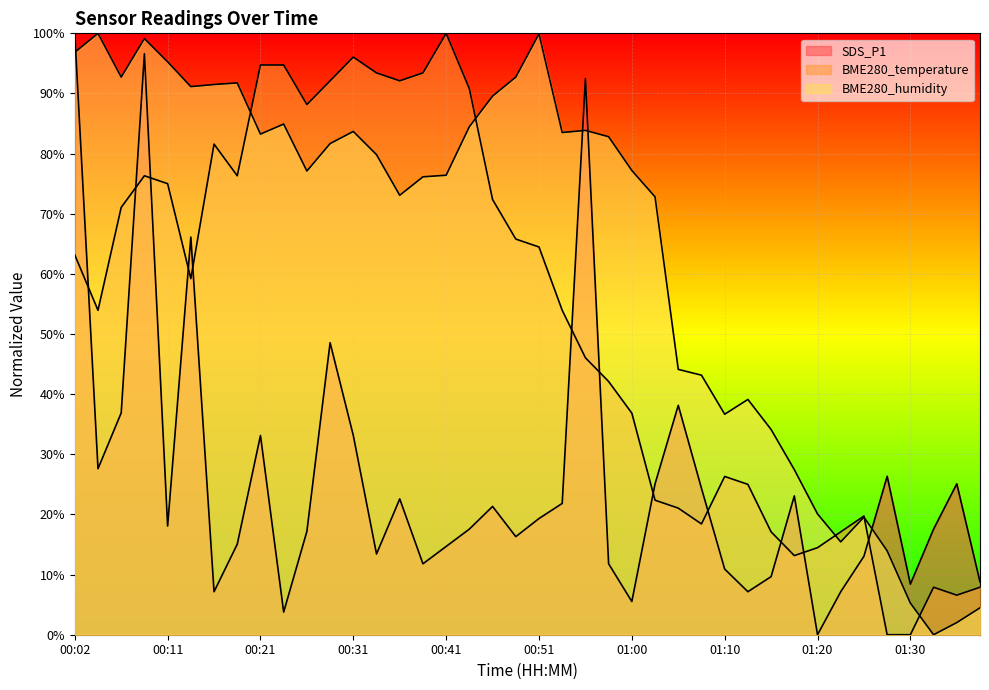

Does the chart display data point markers on the line(s)?

No